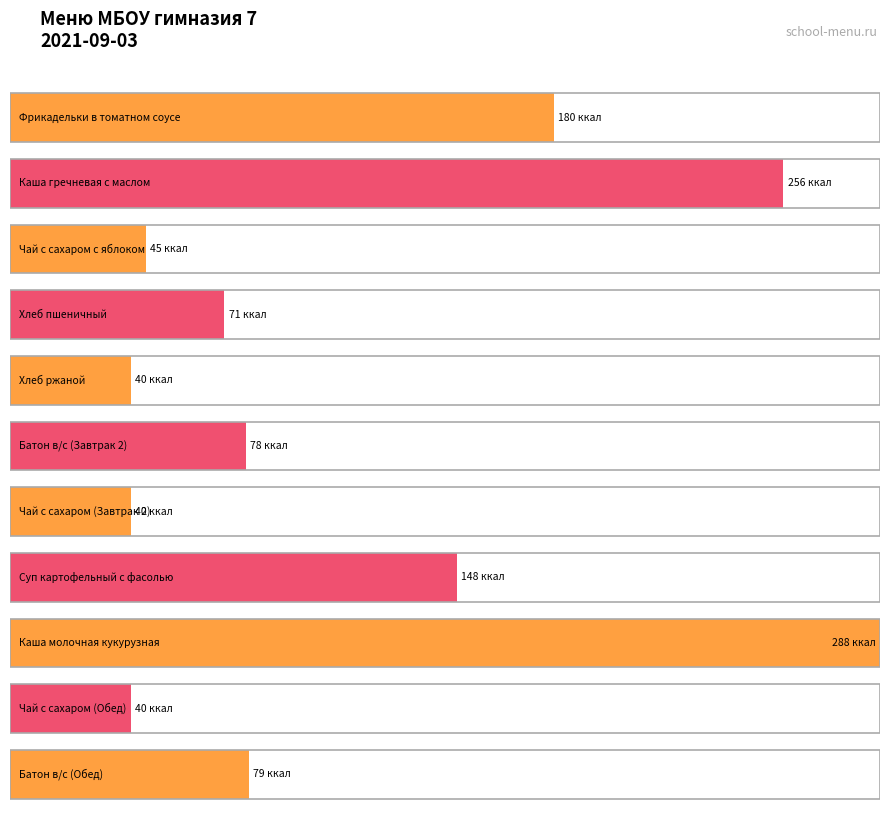

Rank the categories by value from highest to lowest.

Каша молочная кукурузная, Каша гречневая с маслом, Фрикадельки в томатном соусе, Суп картофельный с фасолью, Батон в/с (Обед), Батон в/с (Завтрак 2), Хлеб пшеничный, Чай с сахаром с яблоком, Хлеб ржаной, Чай с сахаром (Завтрак 2), Чай с сахаром (Обед)